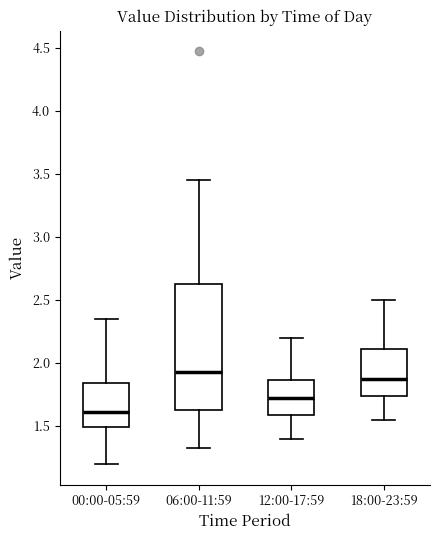

Where does the lower whisker of the box for 18:00-23:59 end on the y-axis? The values are not printed on the chart, so give them approximately, as read against the axis.

1.55